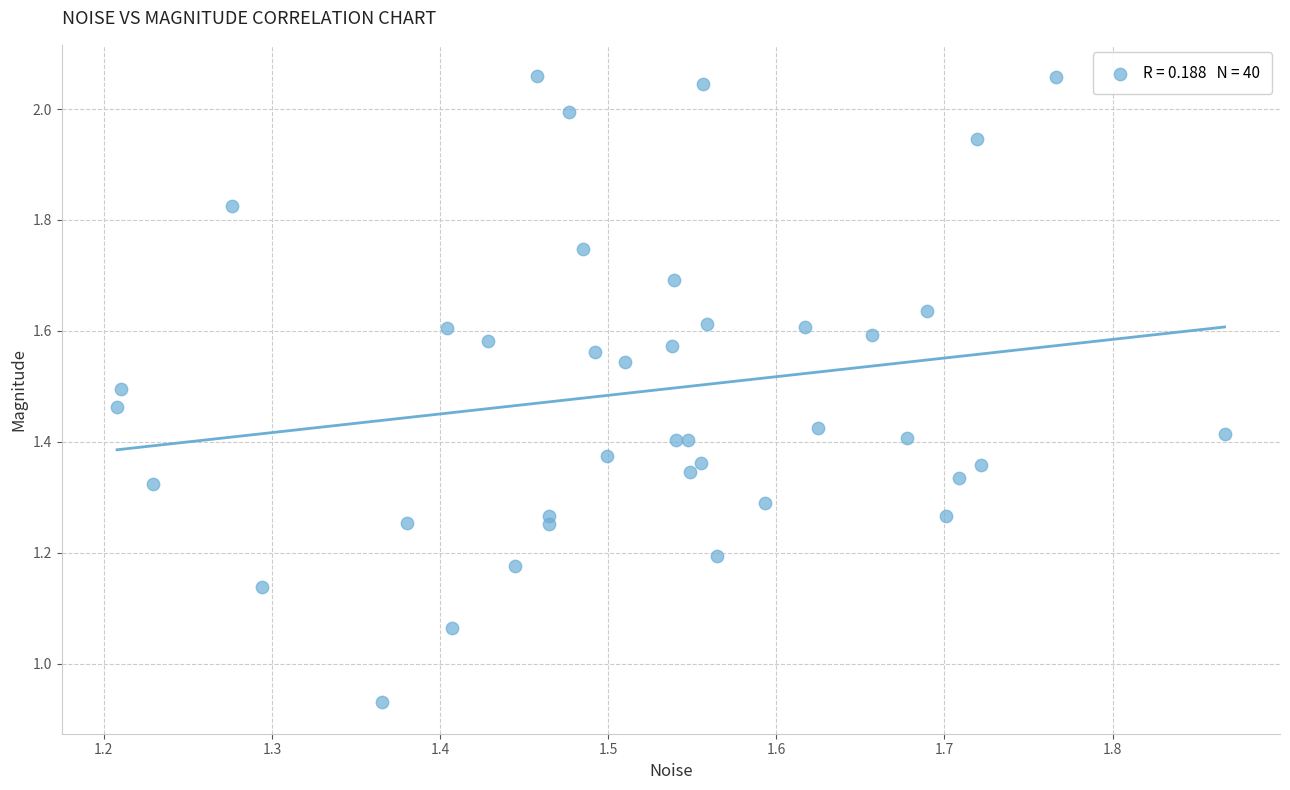

What is the range of X values (max minus min)?

0.7